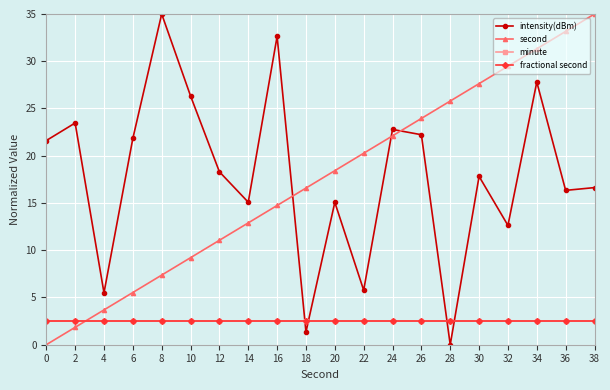

At how many categories does at least one series exceed 29?

6